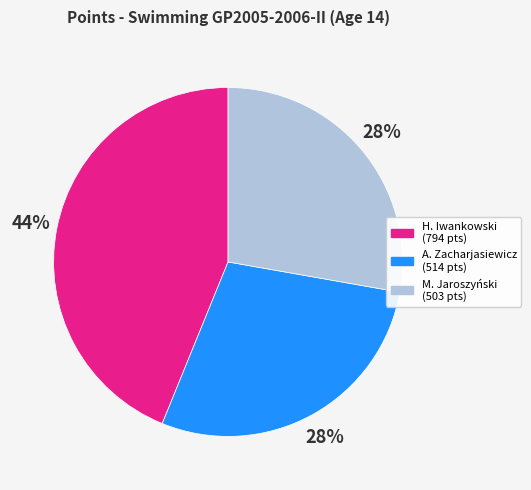

Does any single category account for the majority?

No